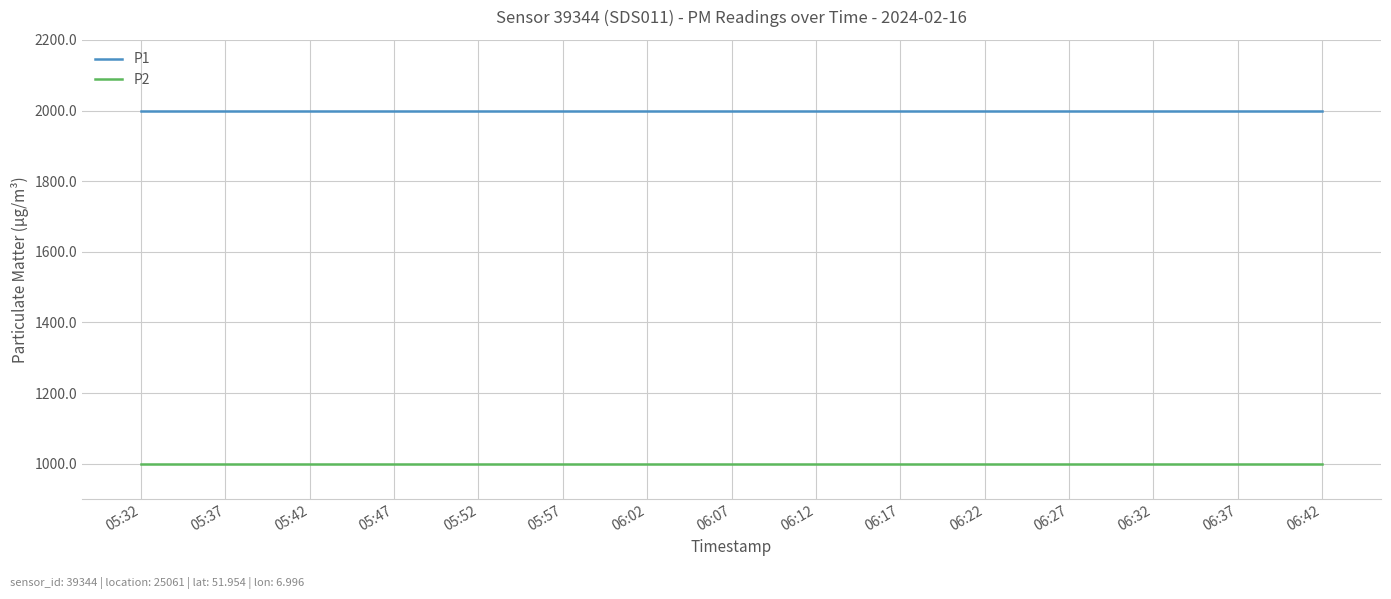

What are all the series names shown in the legend?

P1, P2